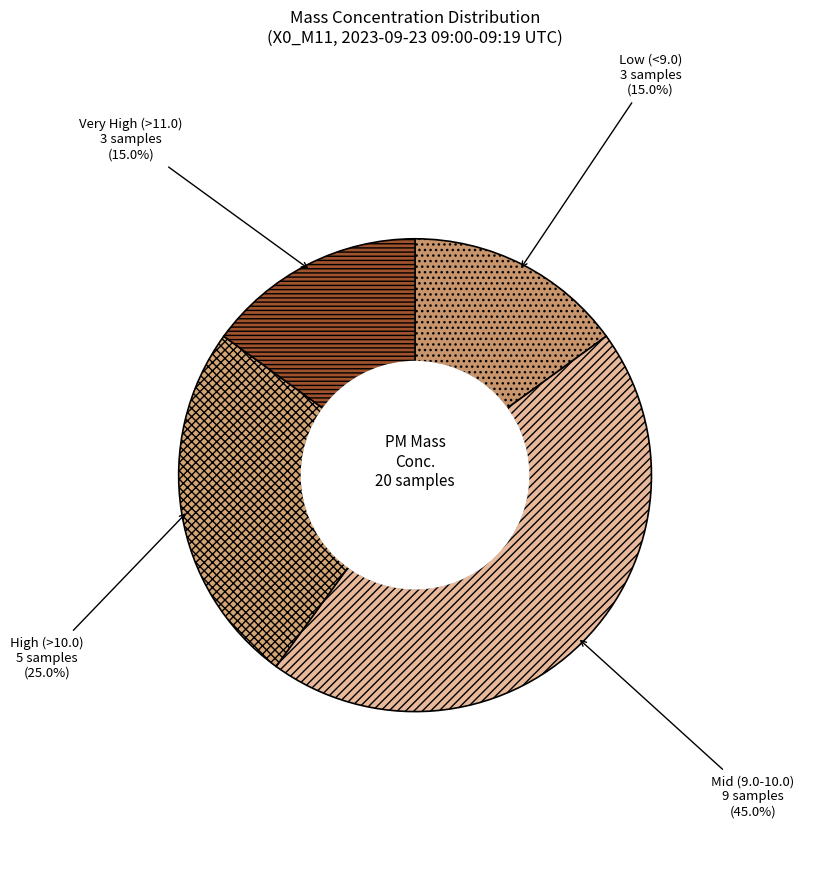

What portion of the pie excludes Low (<9.0)?

85.0%